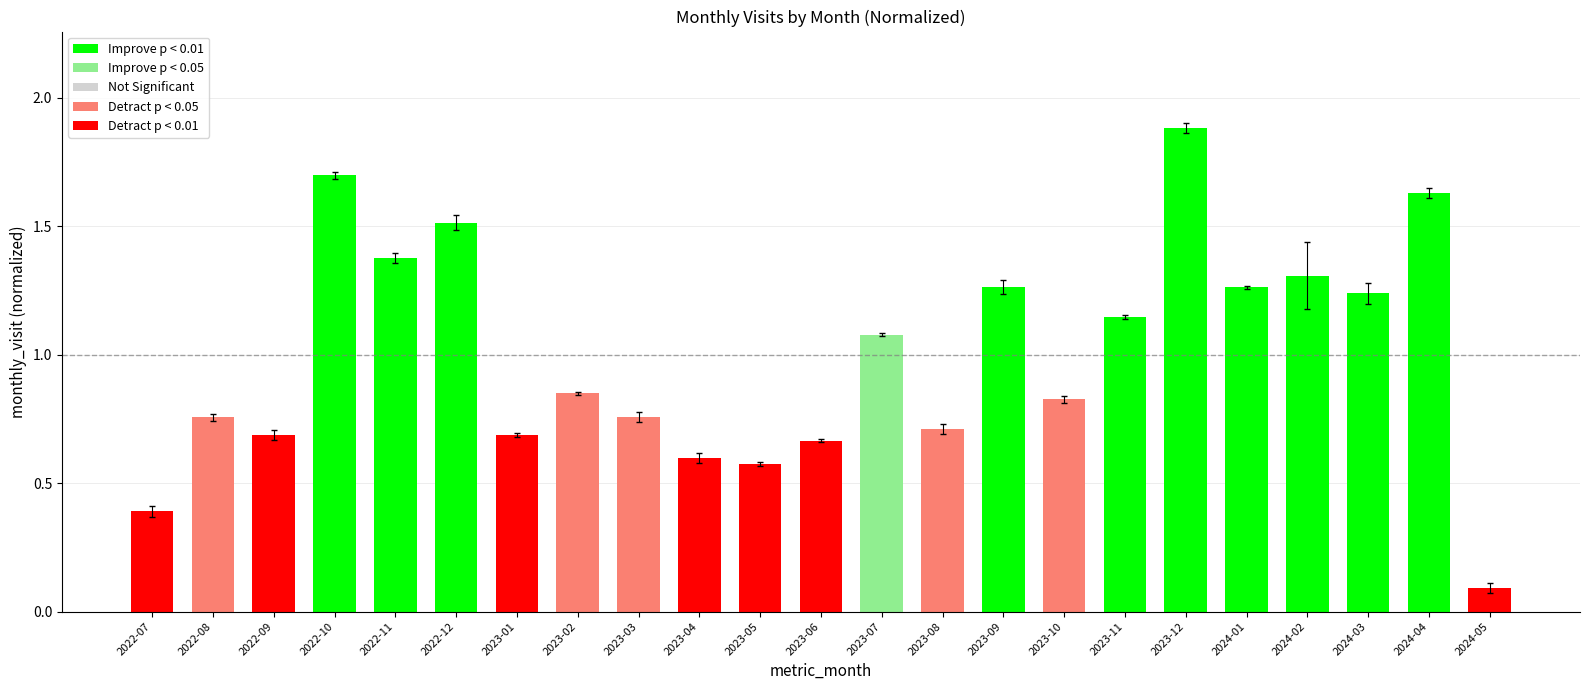

What is the value of the 4th bar from the left?

1.7